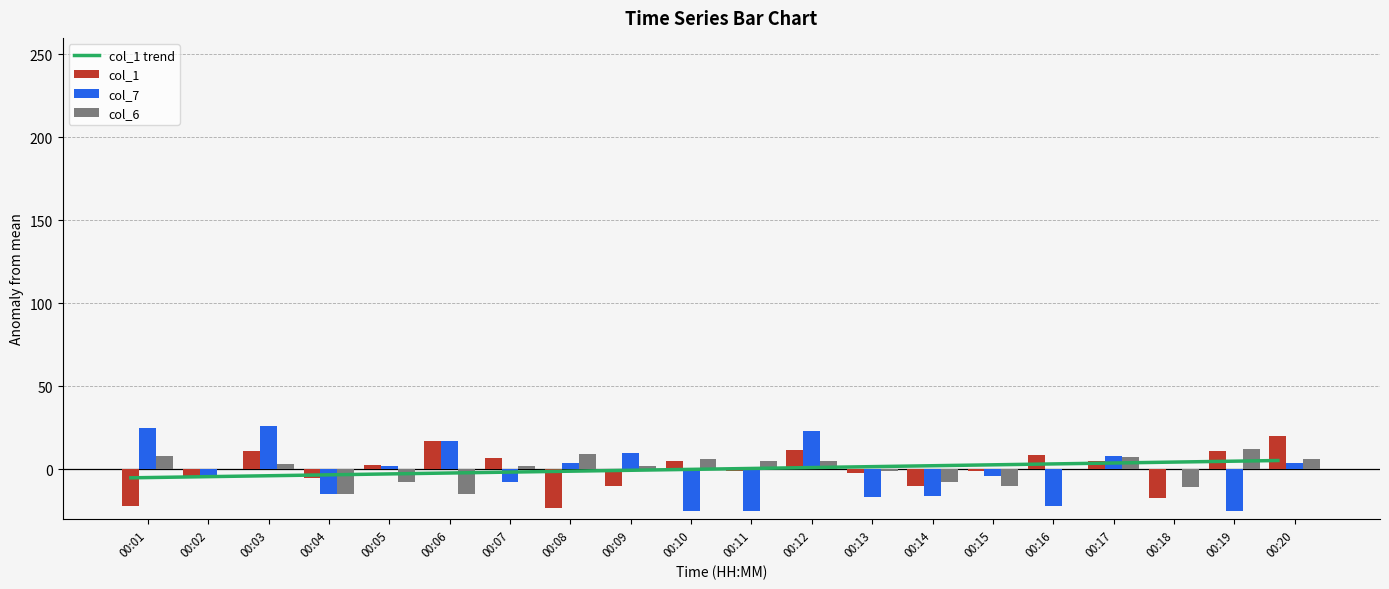

How many negative values does the col_6 series have?

7